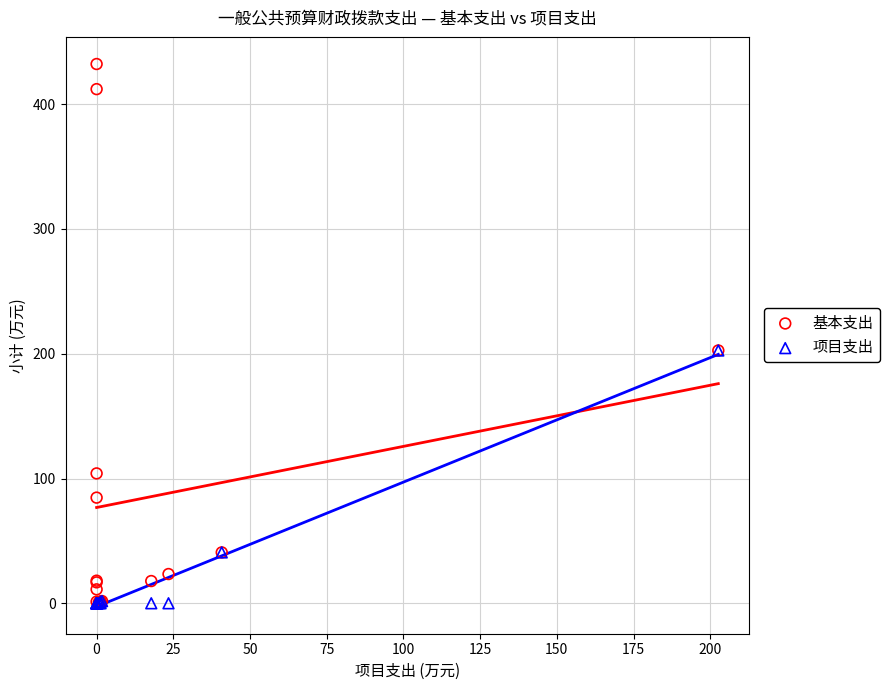

What are all the series names shown in the legend?

基本支出, 项目支出